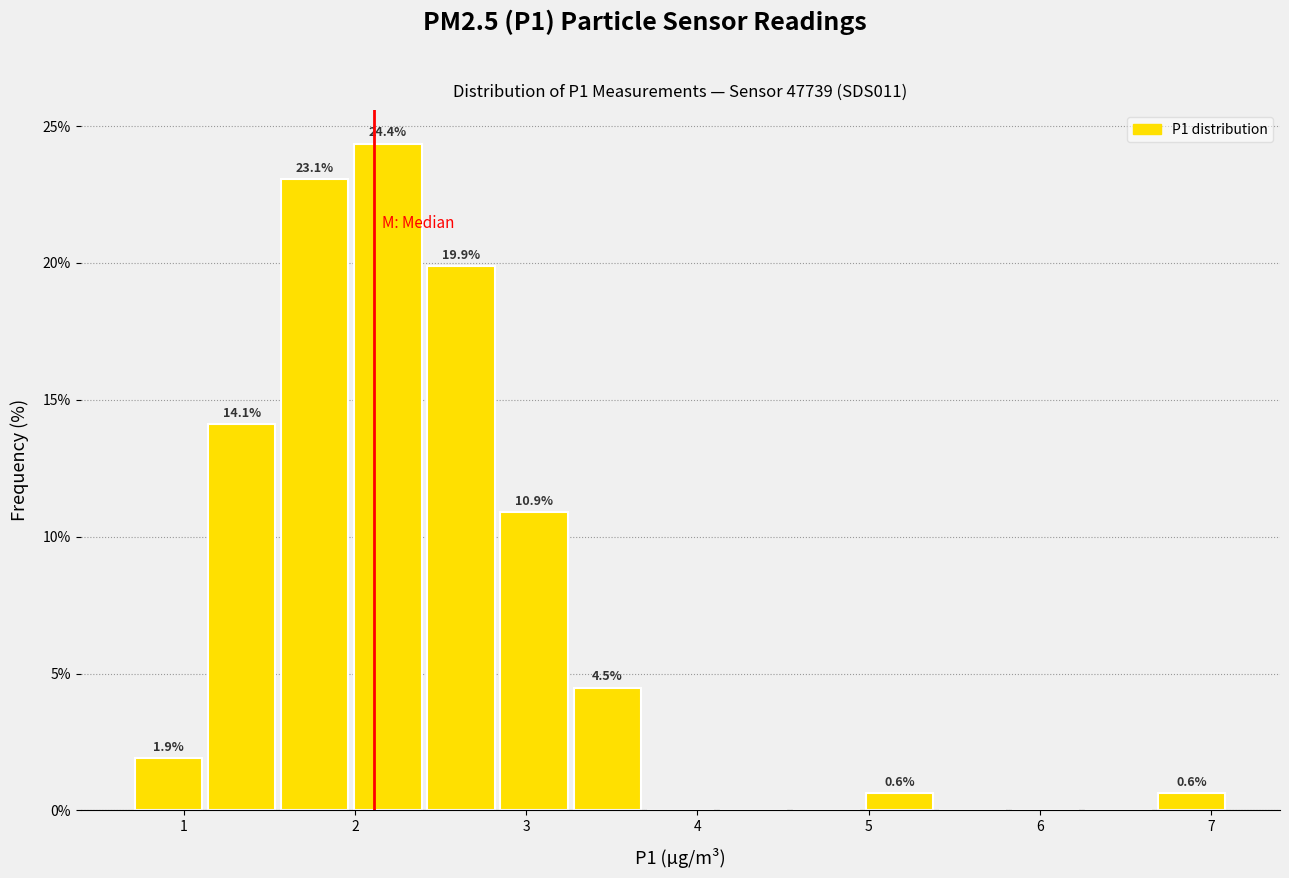

Which range on the x-axis has the tallest bar?

2.0 to 2.4